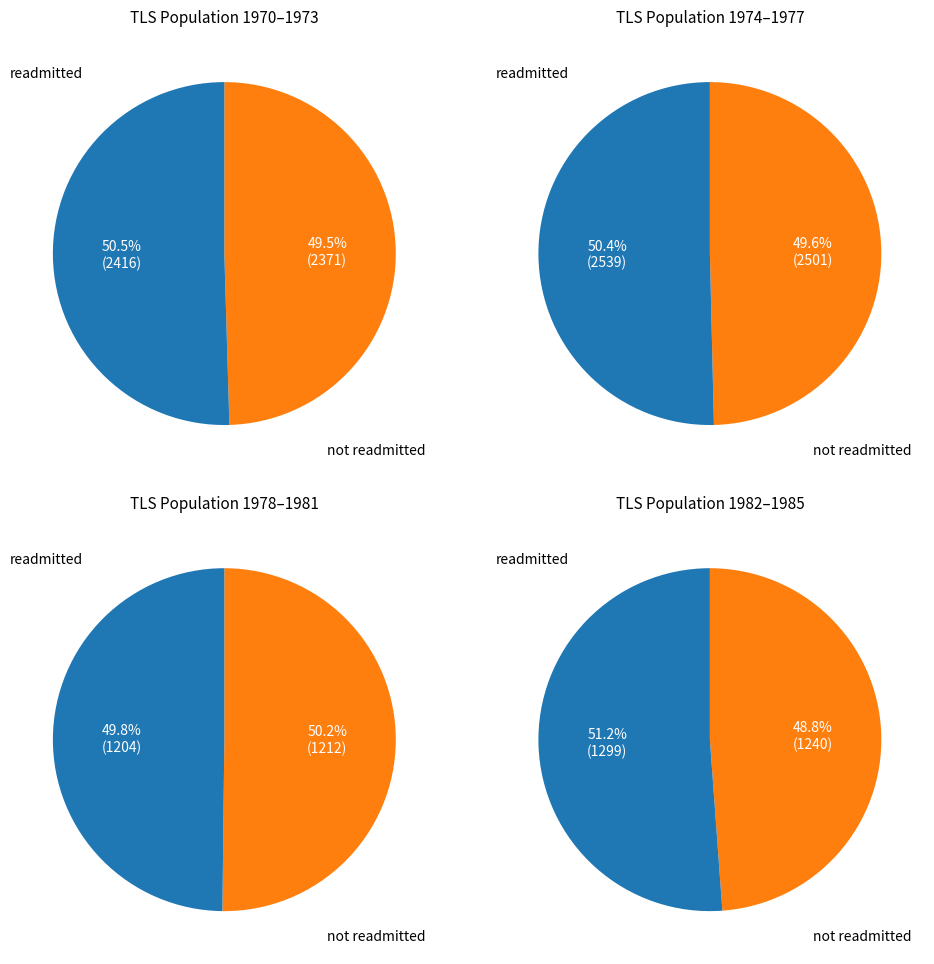

How many segments does this pie chart have?

8